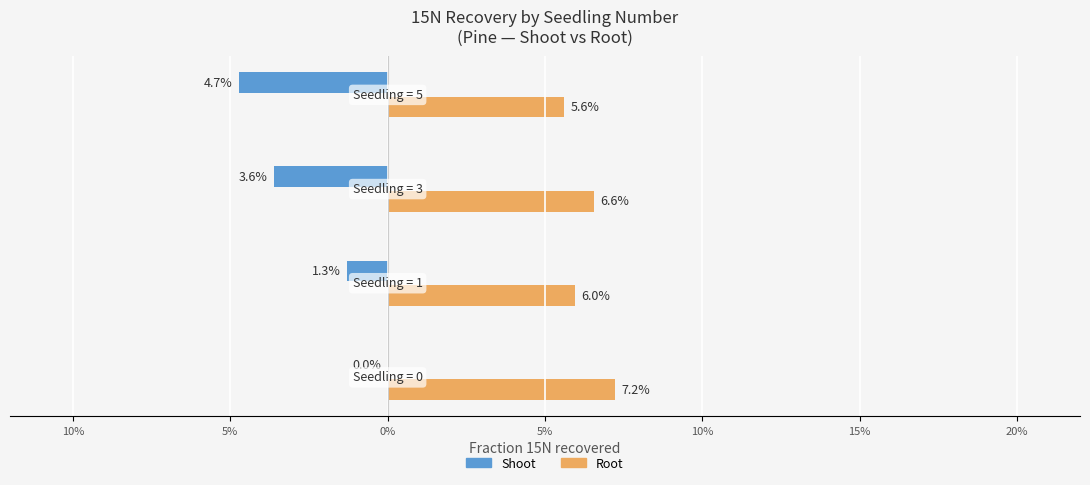

Which has a higher value, 1 or 5?

5